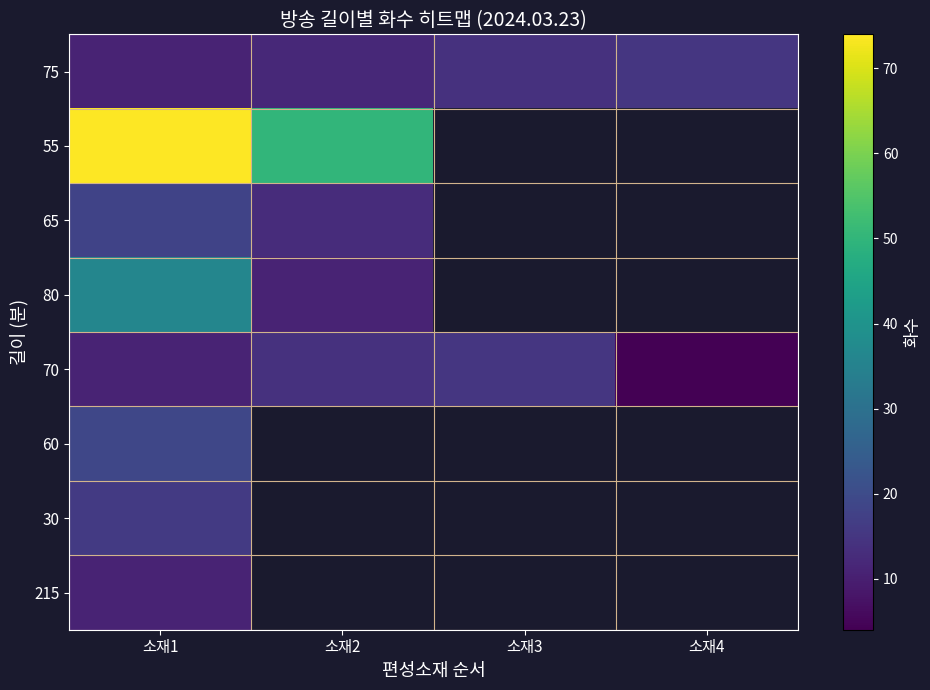

Between 소재1 and 소재2, which series saw the biggest shift?

80